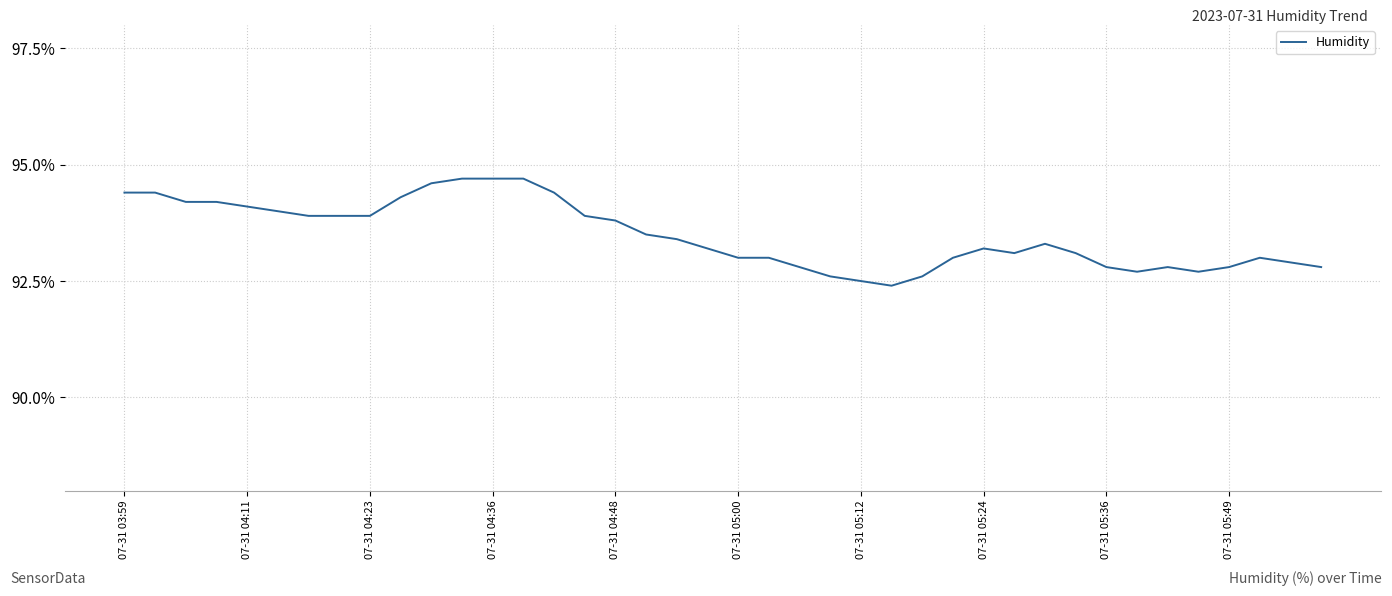

What is the difference between the maximum and minimum values?

2.3